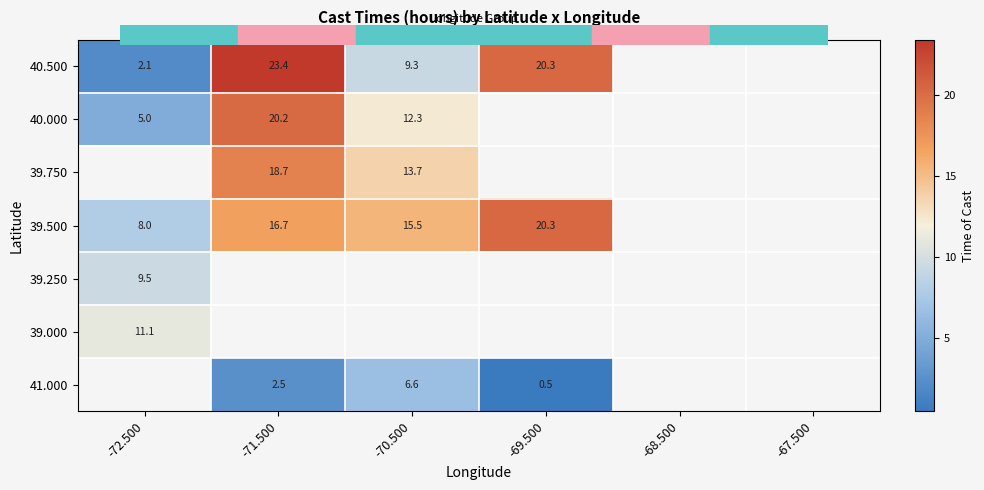

How many series are shown in this chart?

7